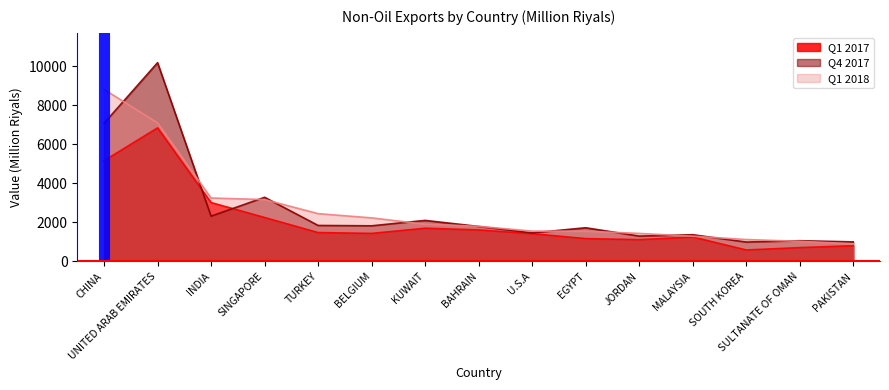

At which category is the sum across all series the highest?

UNITED ARAB EMIRATES